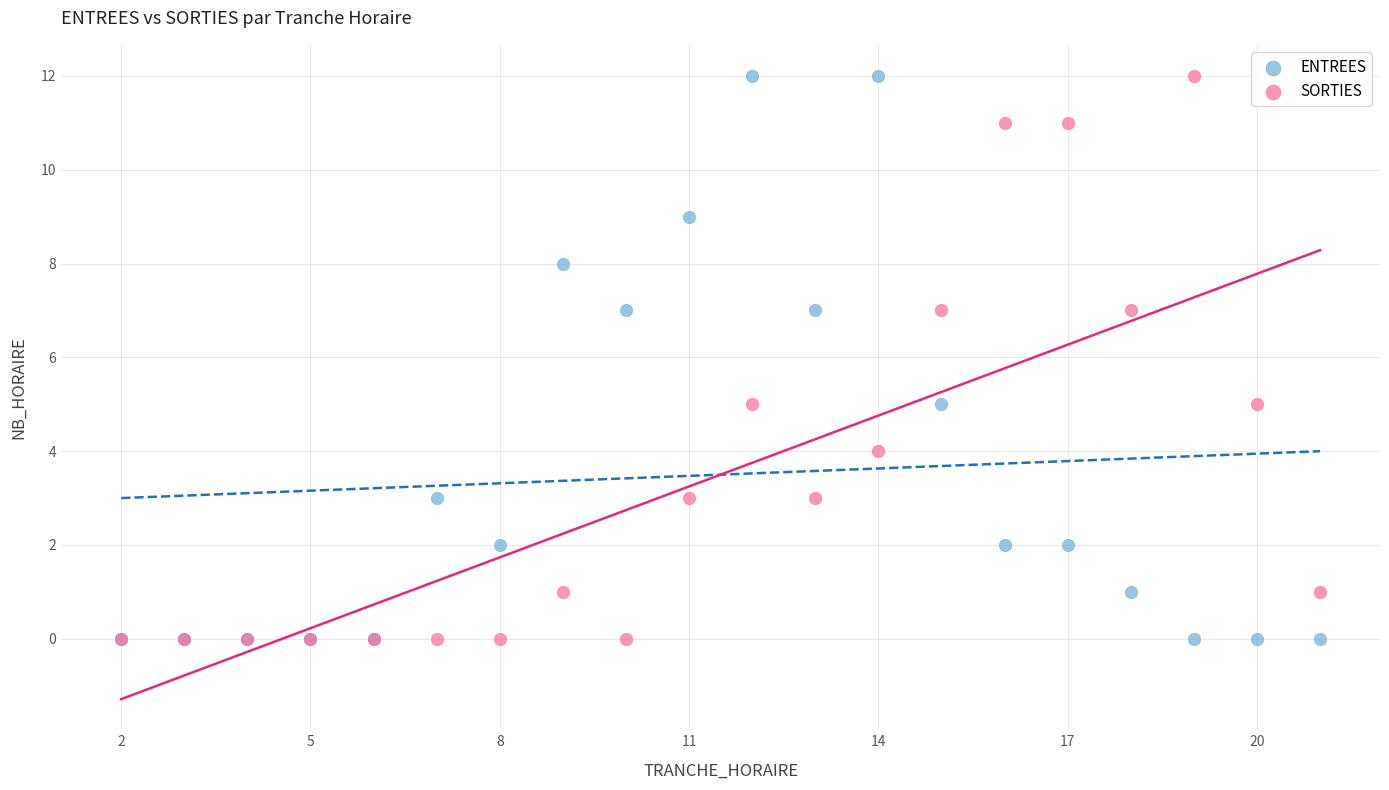

What are all the series names shown in the legend?

ENTREES, SORTIES